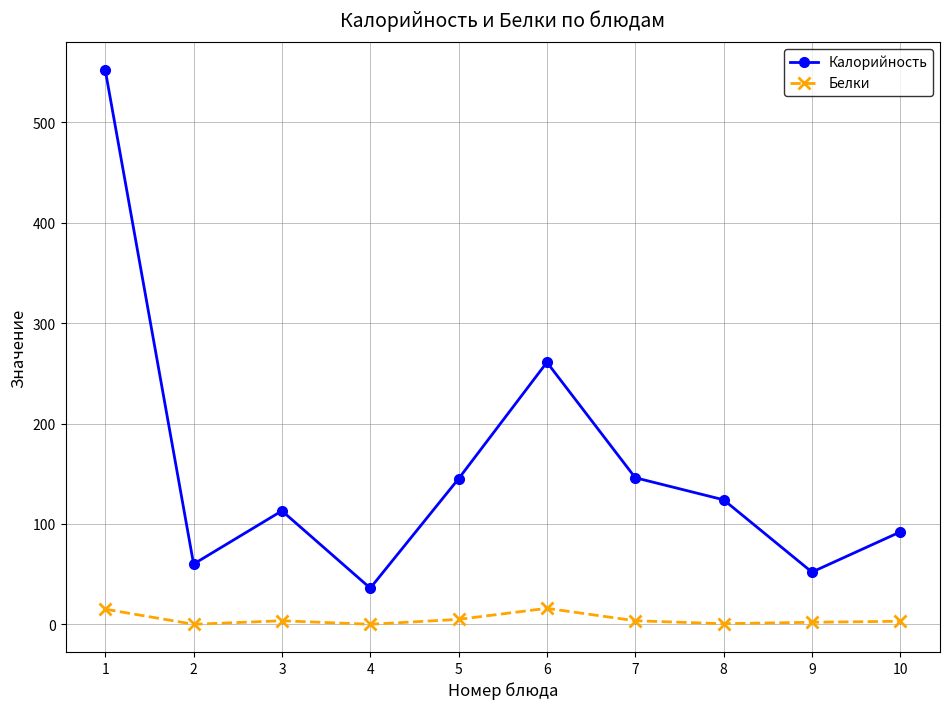

Rank the series at 8 from lowest to highest value.

Белки, Калорийность